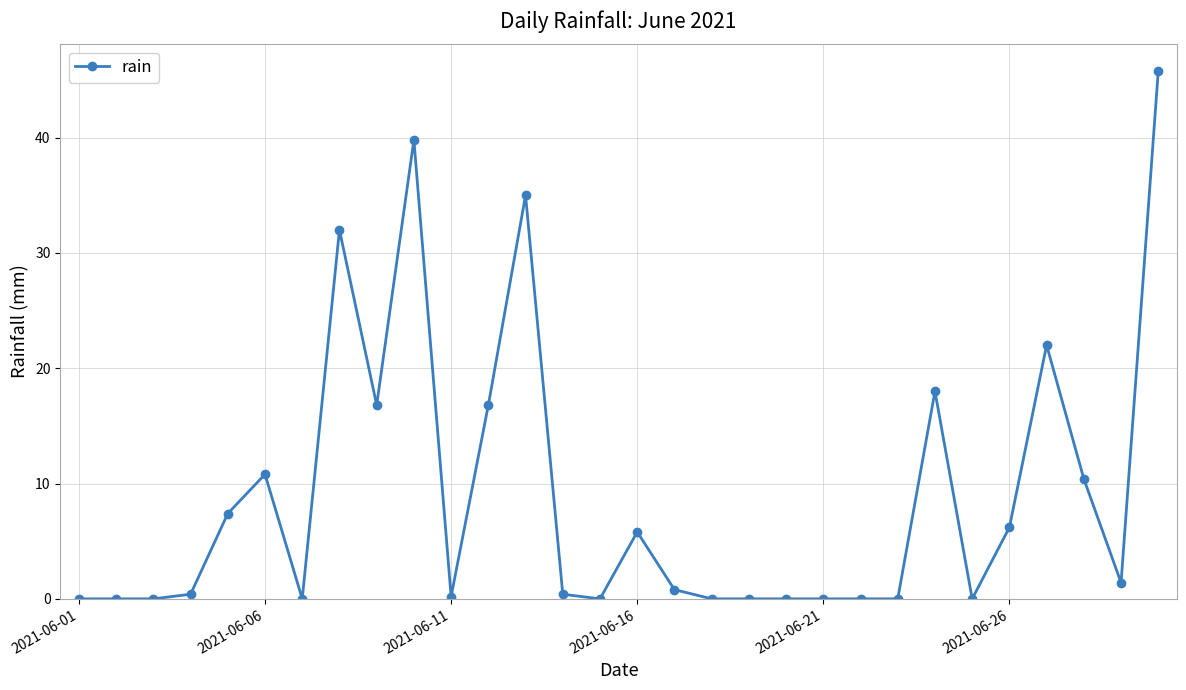

What is the maximum value shown in the chart?

45.8